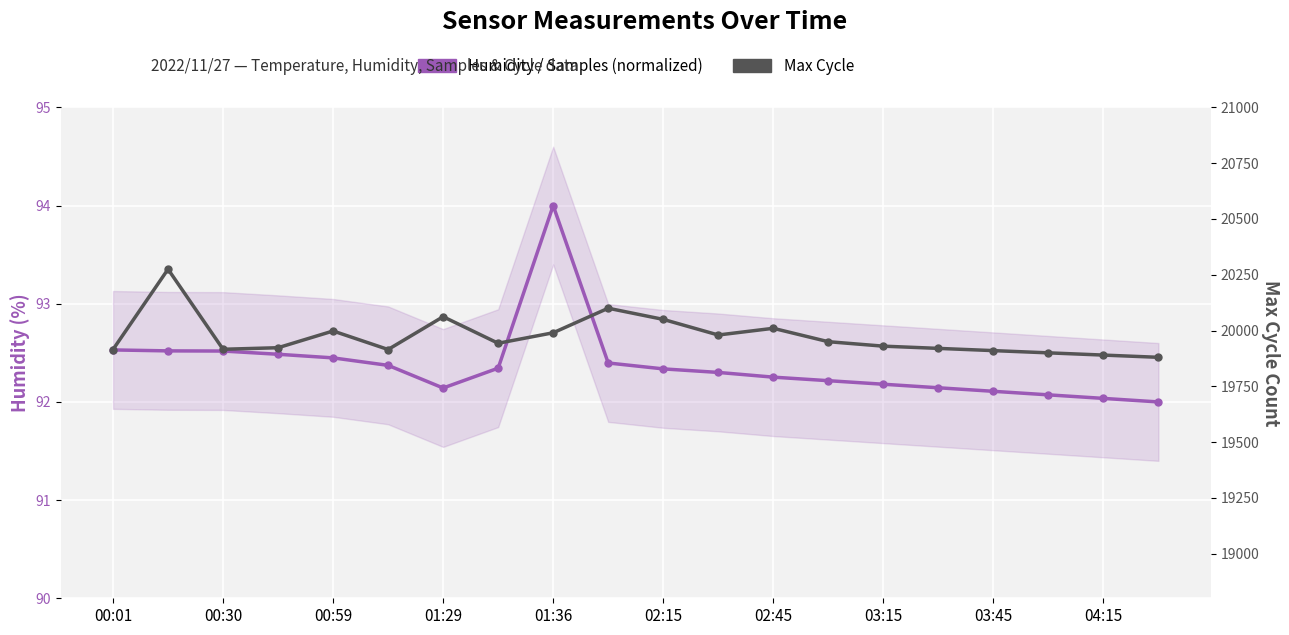

What is the difference between the Humidity / Samples (normalized) values at 18 and 11?

0.3